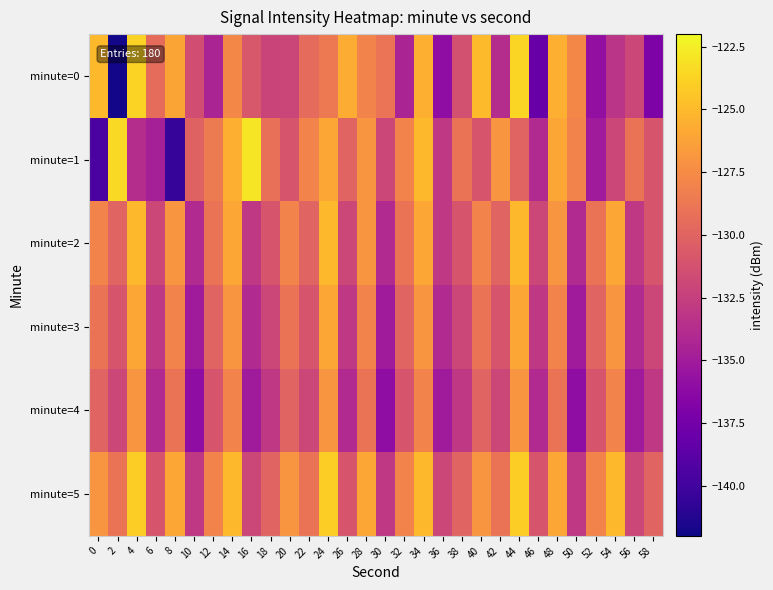

Rank the series by their maximum value, from highest to lowest.

minute=1, minute=0, minute=5, minute=2, minute=3, minute=4